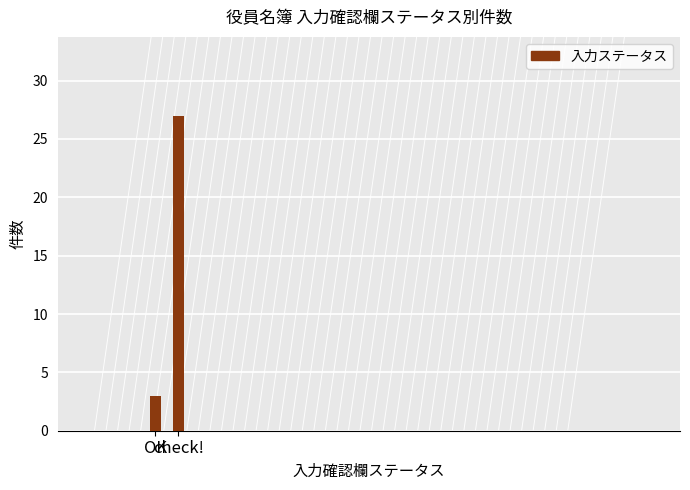

How many distinct data groups are displayed?

1